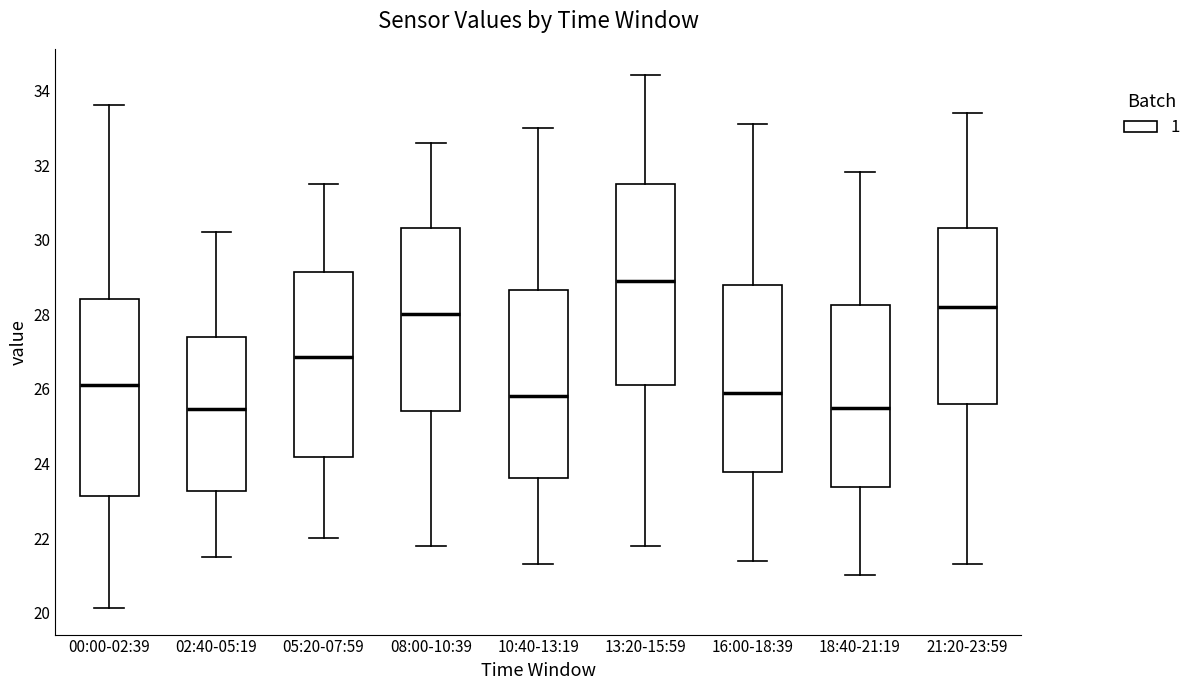

Which box has the highest median line?

13:20-15:59